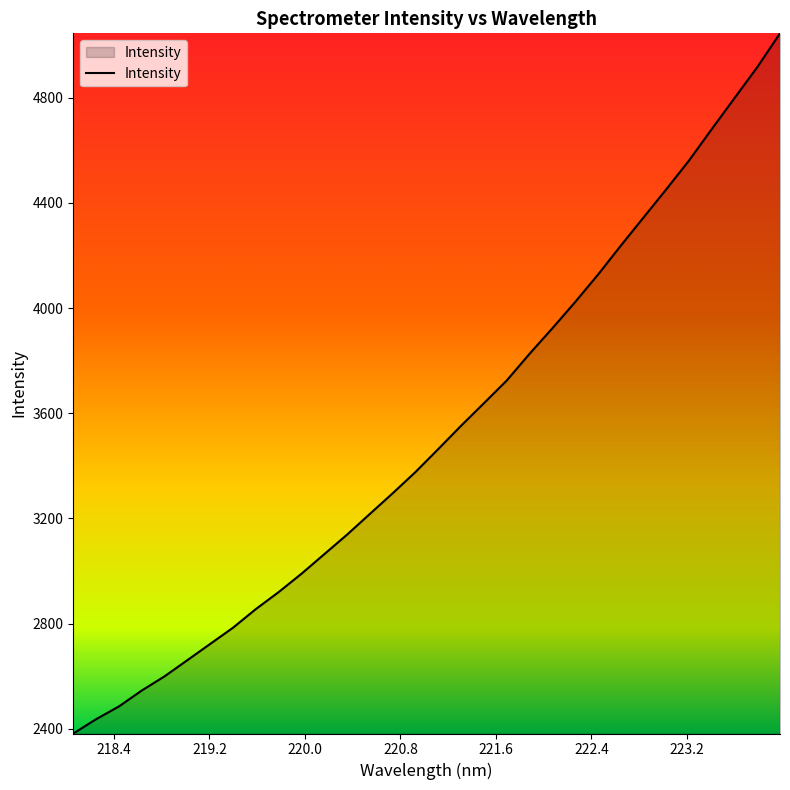

What is the difference between the maximum and minimum values?

2662.5